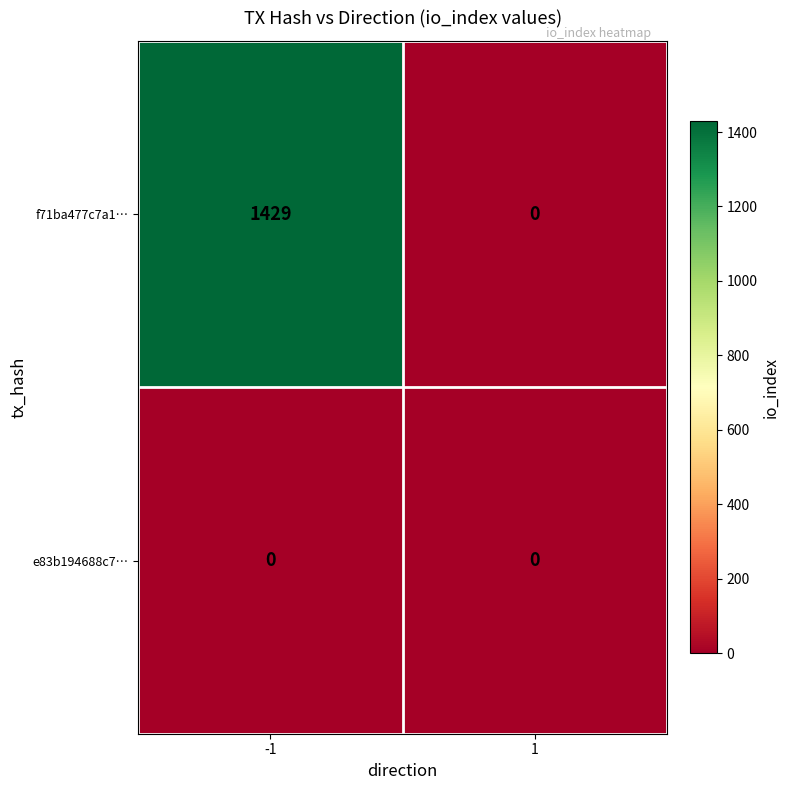

Reading left to right, extract all data points from this chart.

f71ba477c7a1…: 1429	0
e83b194688c7…: 0	0